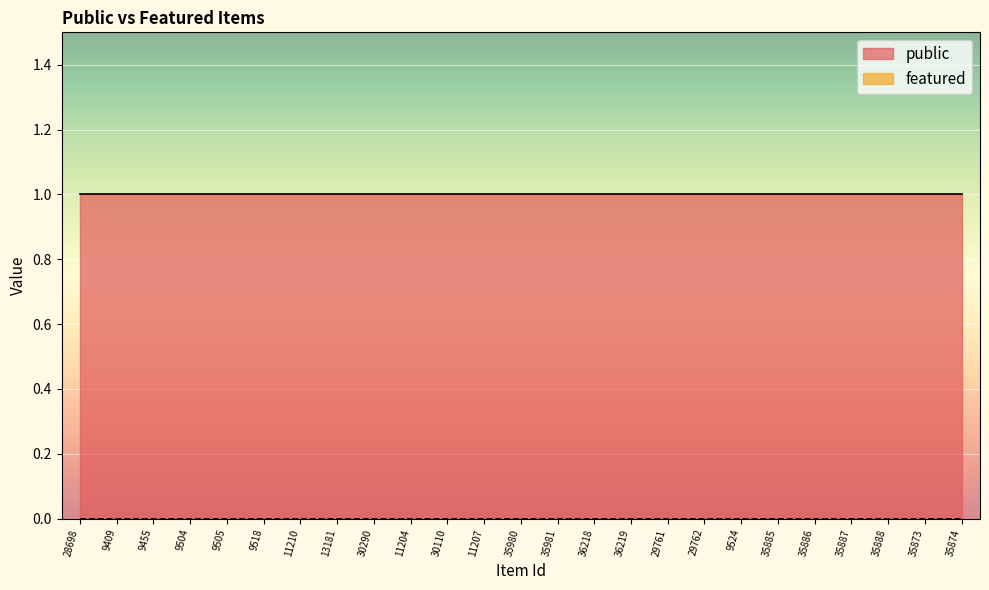

At which category is the sum across all series the highest?

28698